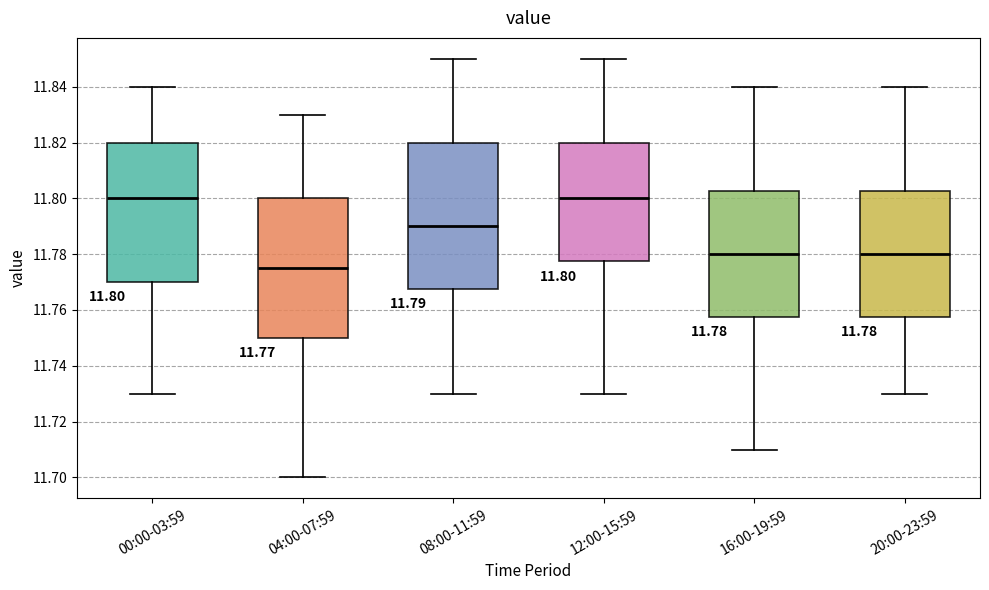

Which box's median line is the lowest?

04:00-07:59